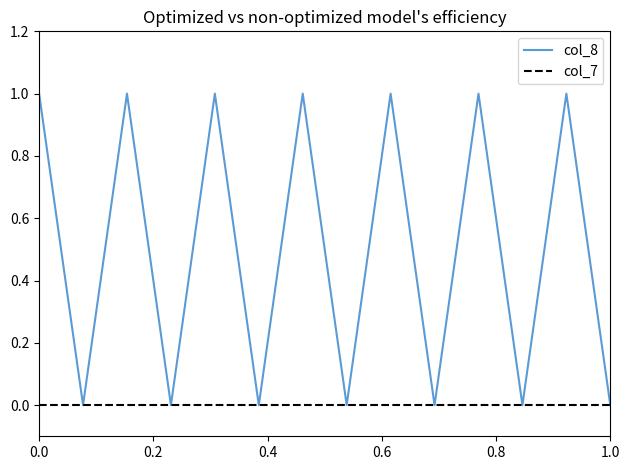

Which series has the largest total across all categories?

col_8